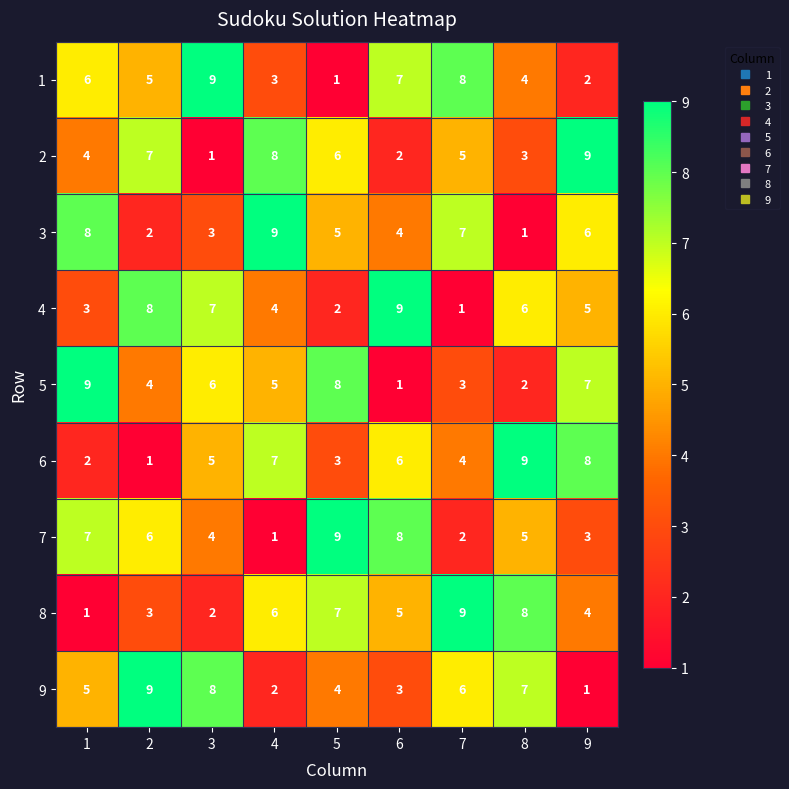

What is the sum of the 7 values at 6 and 1?

15